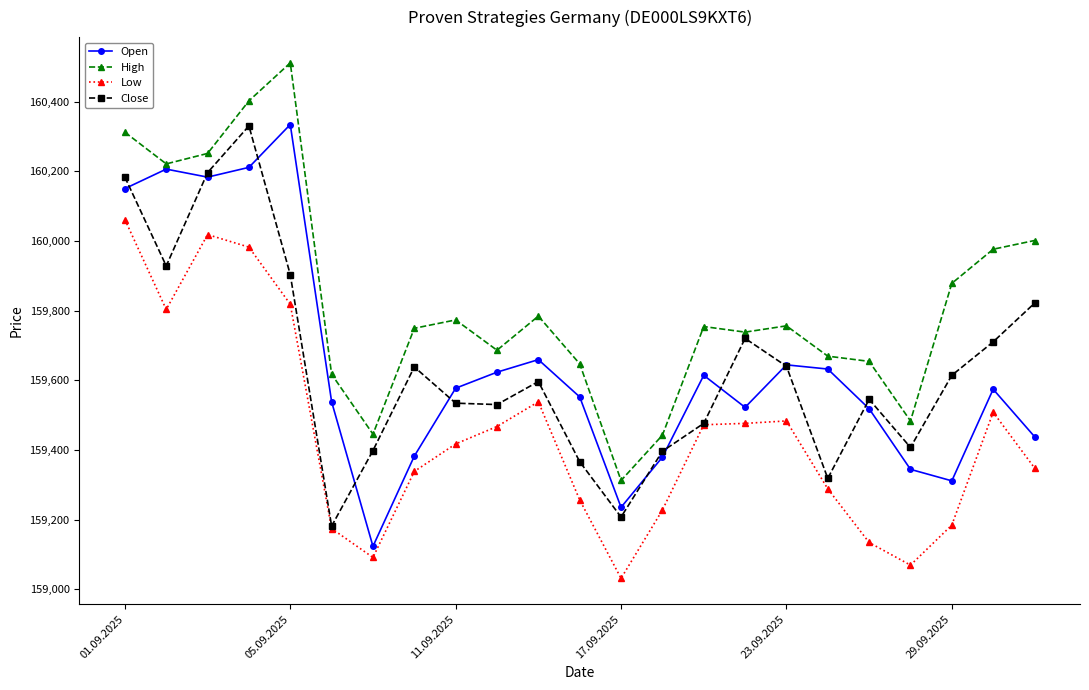

What is the maximum value shown in the chart?

160511